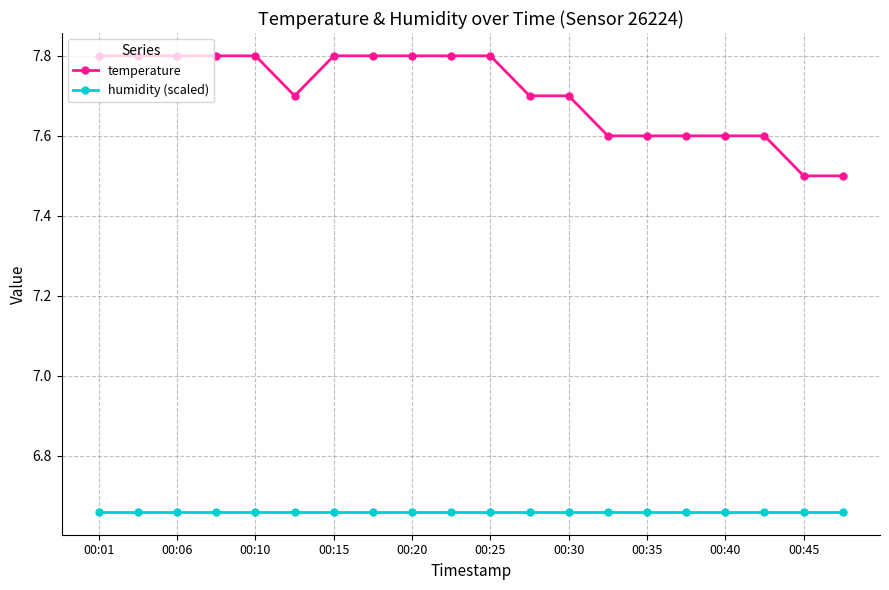

What is the minimum value for temperature?

7.5